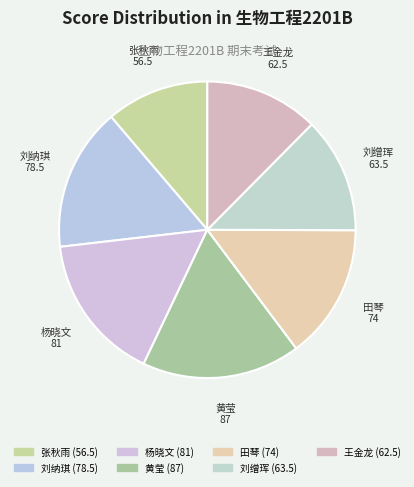

What is the smallest slice in the pie chart?

张秋雨